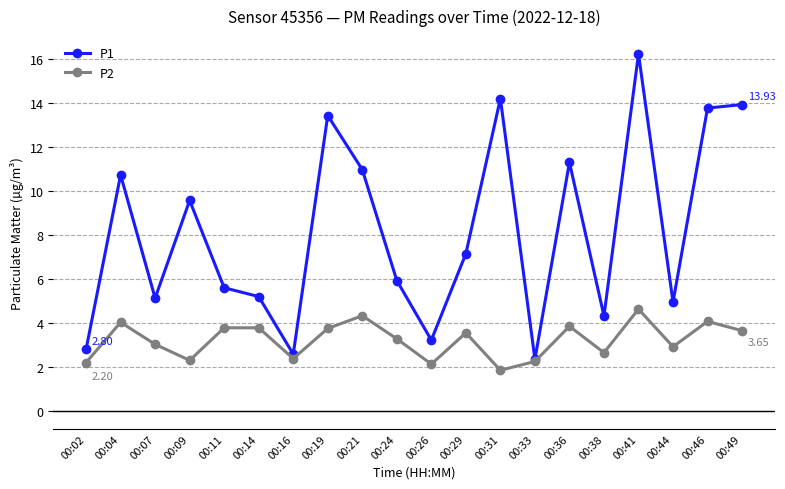

Between 00:14 and 00:36, which series saw the biggest shift?

P1